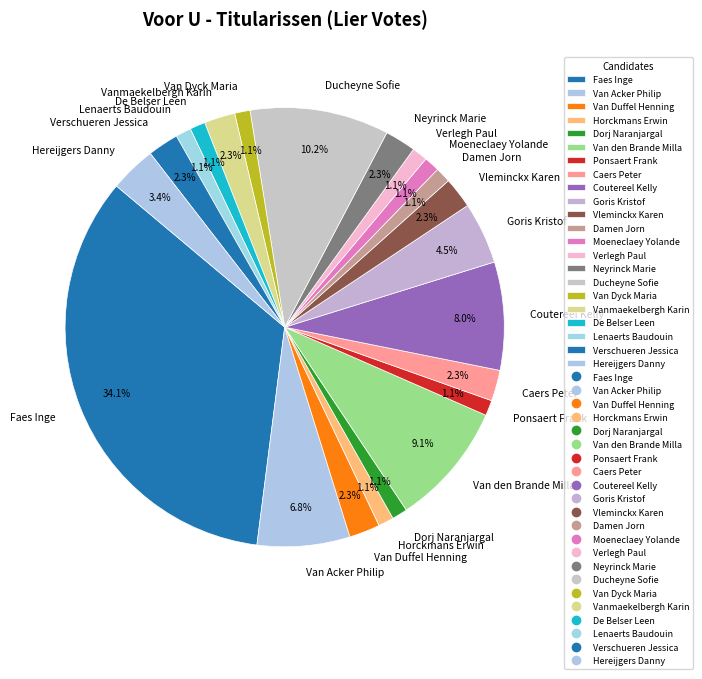

To the nearest percent, what portion does Neyrinck Marie represent?

2%